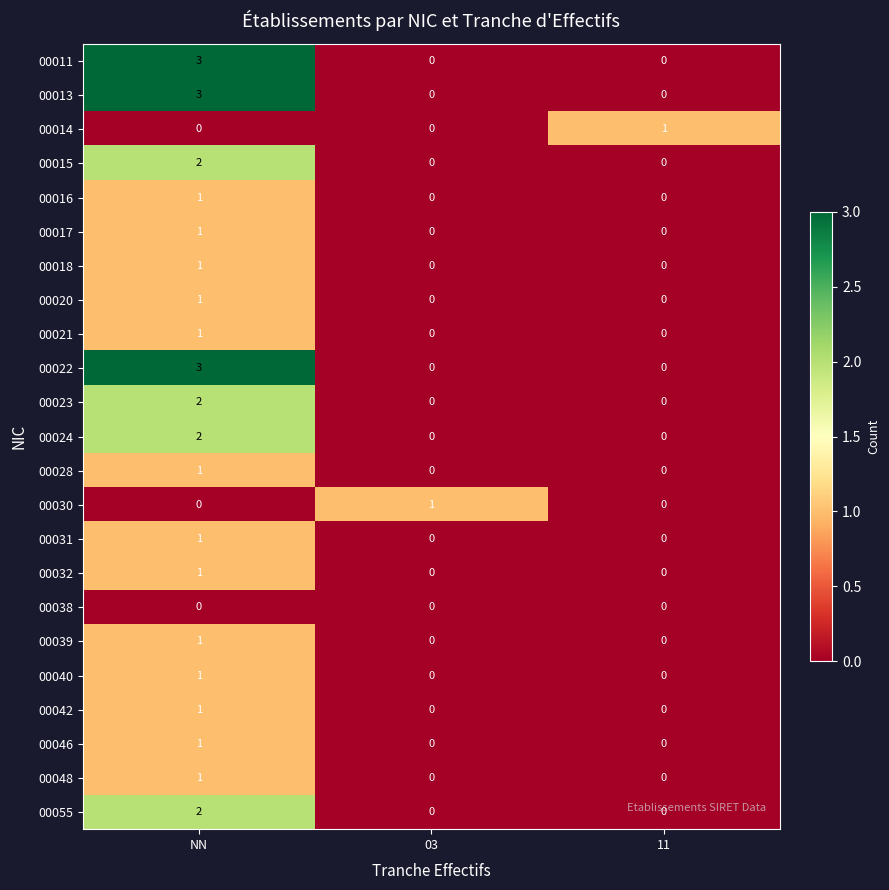

Which category has the highest value across all series?

NN